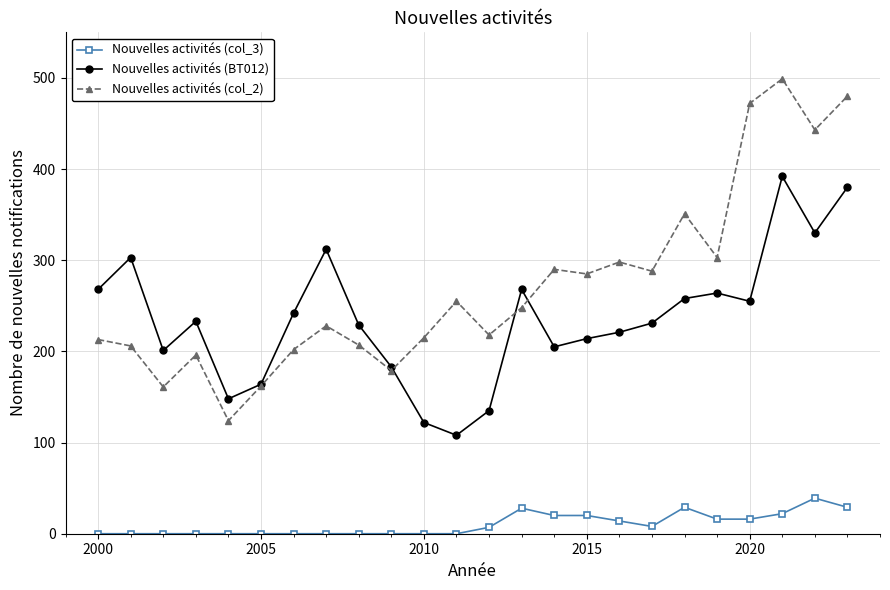

List the series in order of their peak value, highest first.

Nouvelles activités (col_2), Nouvelles activités (BT012), Nouvelles activités (col_3)